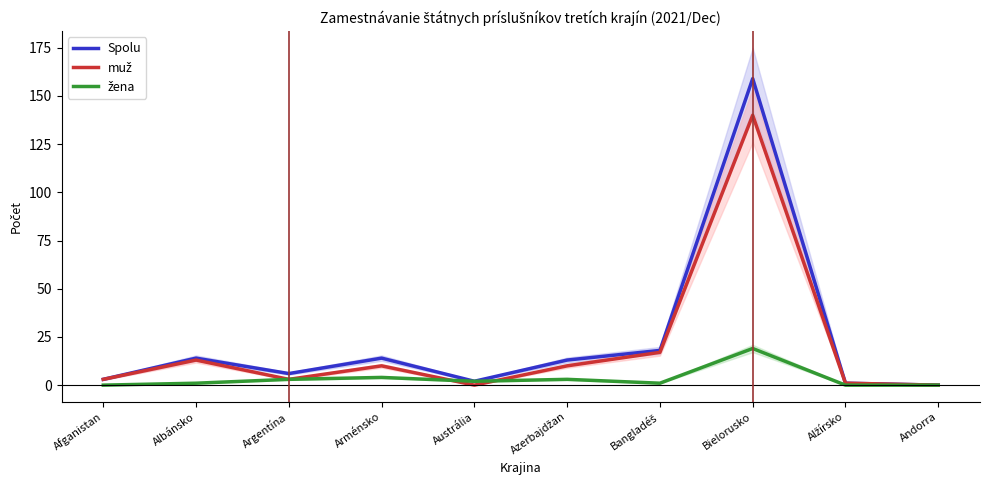

Is the value of žena at Afganistan greater than the value of muž at Alžírsko?

No